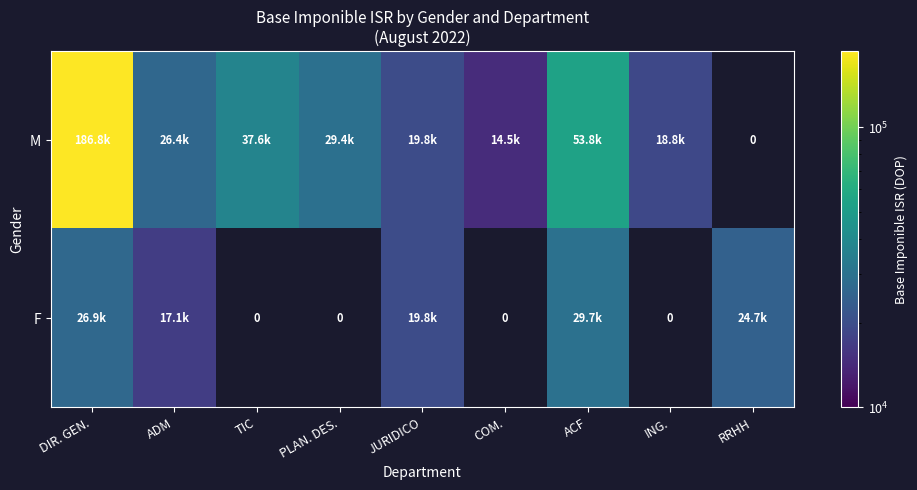

What is the total value across all series at ADM?

43497.9